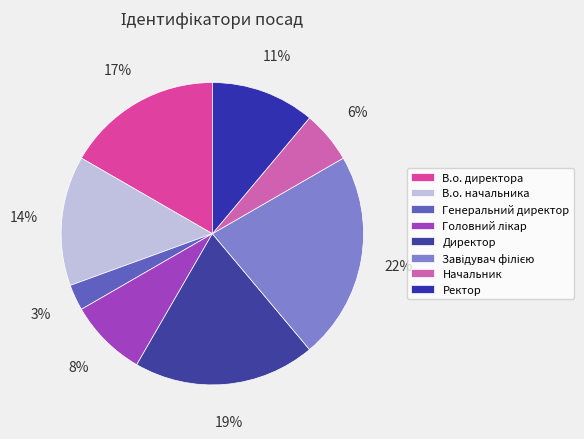

Count the number of slices in the pie.

8